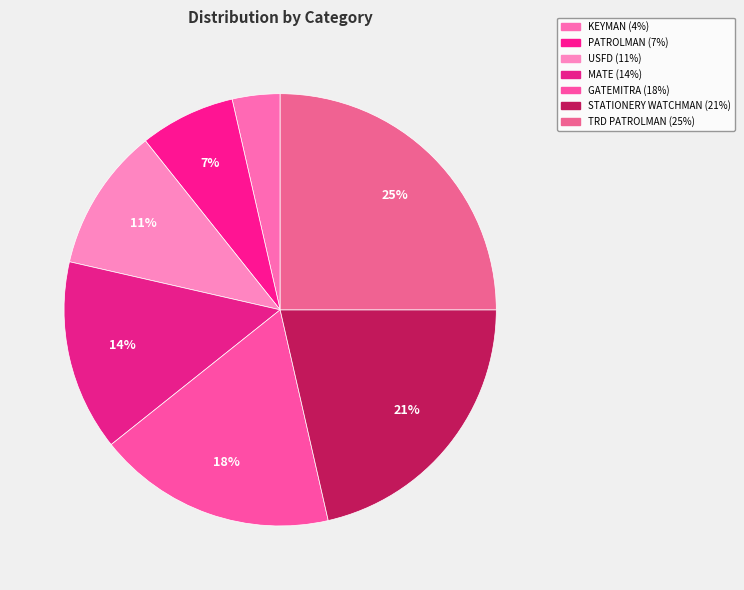

How many segments does this pie chart have?

7